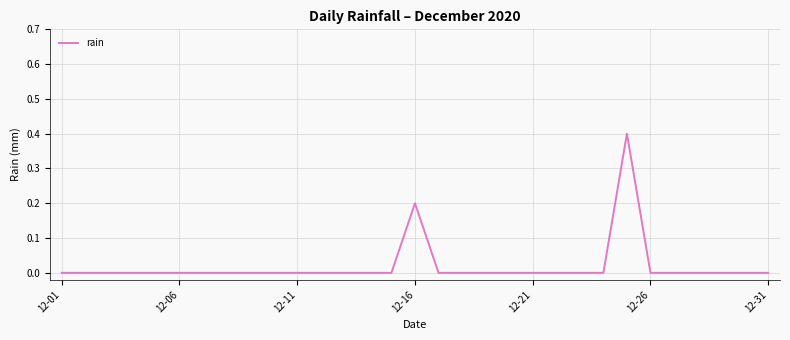

What is the maximum value shown in the chart?

0.4